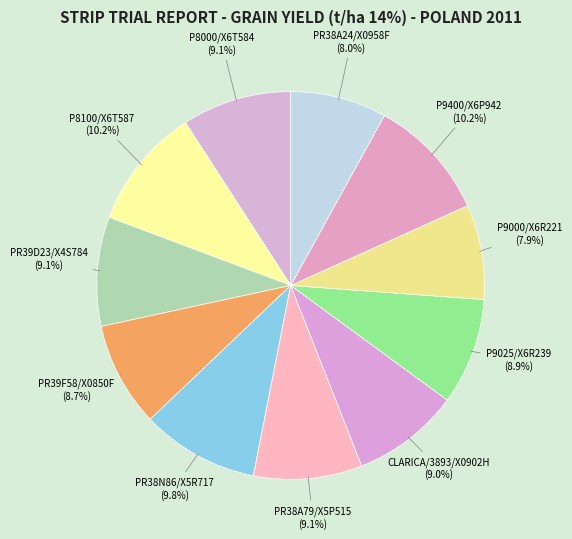

How much of the chart is everything except P9025/X6R239?

91.1%